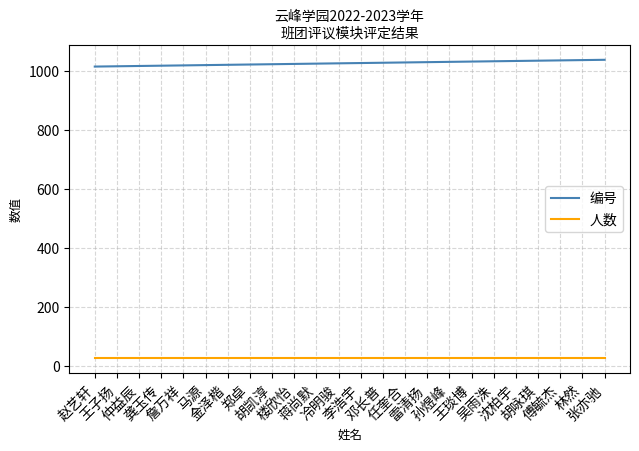

What is the total value across all series at 任奎合?

1053